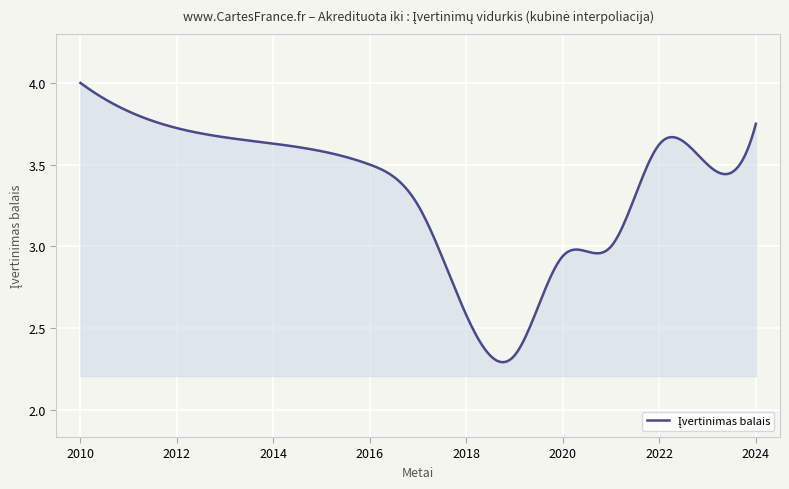

How many lines are shown in the chart?

1